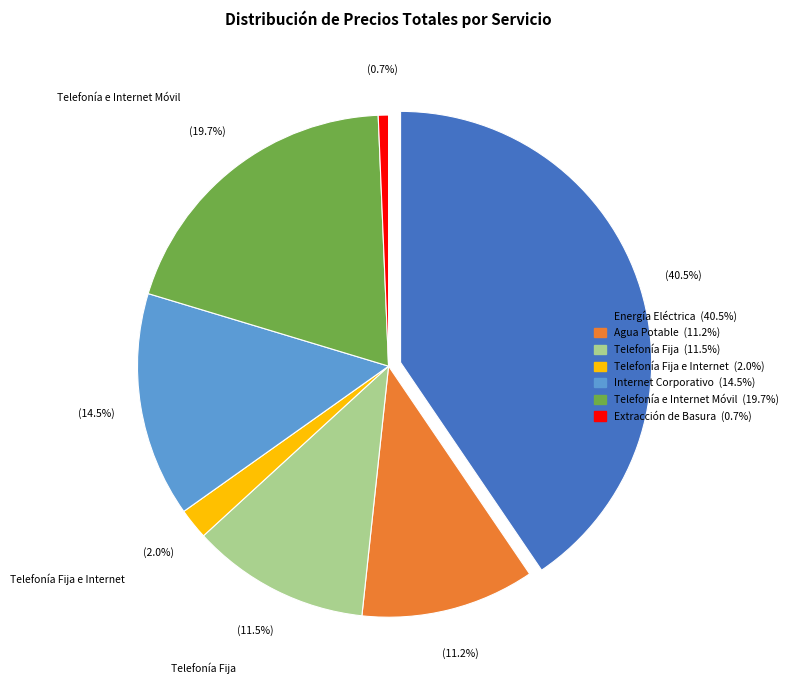

To the nearest percent, what is the difference between the largest and smallest slice percentages?

40%